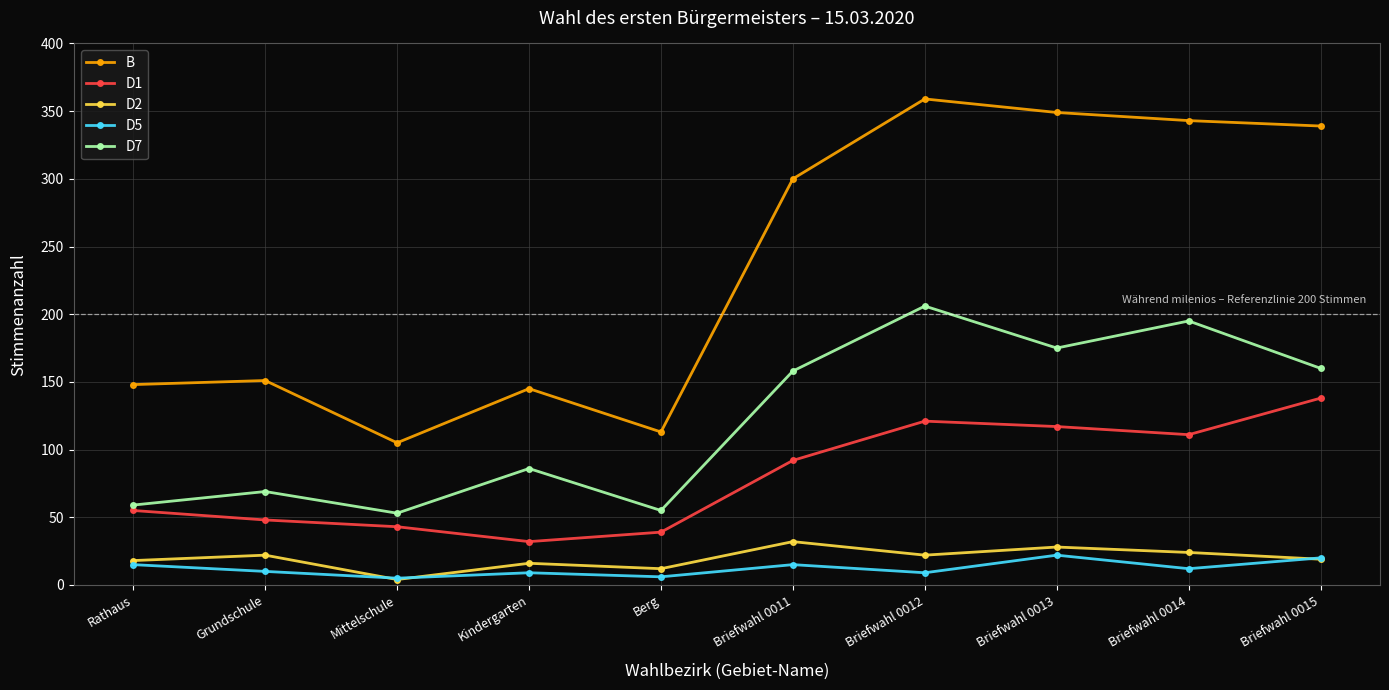

What is the sum of the D1 values at Briefwahl 0012 and Mittelschule?

164